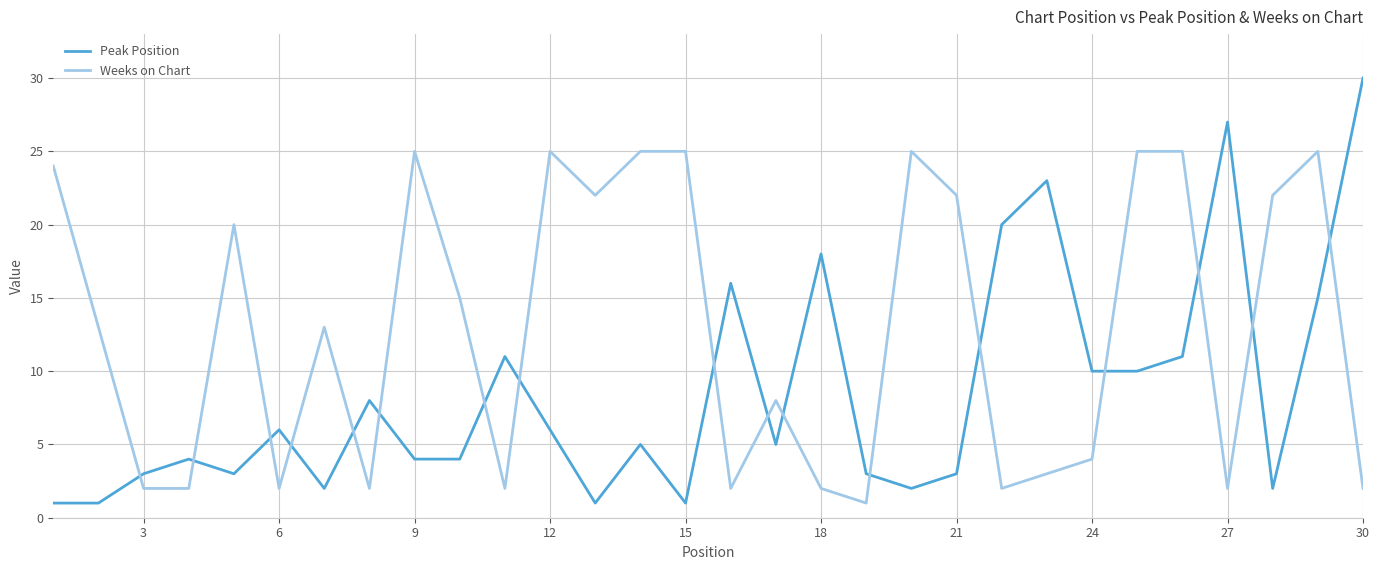

After their last crossing, which series has the higher values: Peak Position or Weeks on Chart?

Peak Position